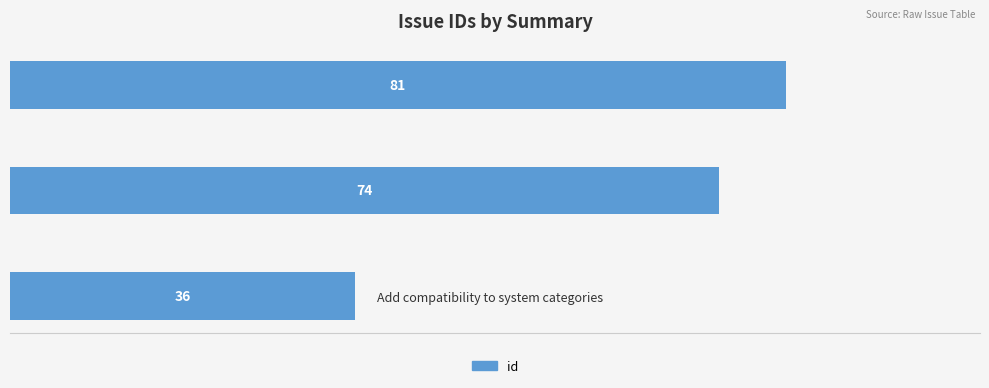

What is the sum of all values?

191